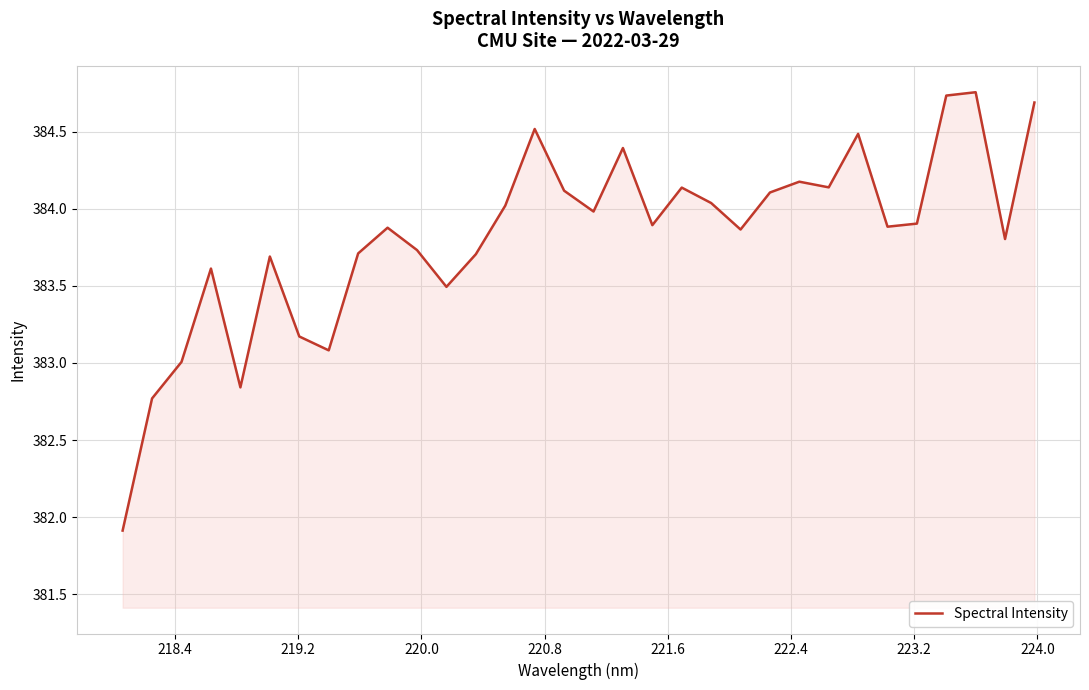

Is this an area chart (filled region under the line)?

Yes